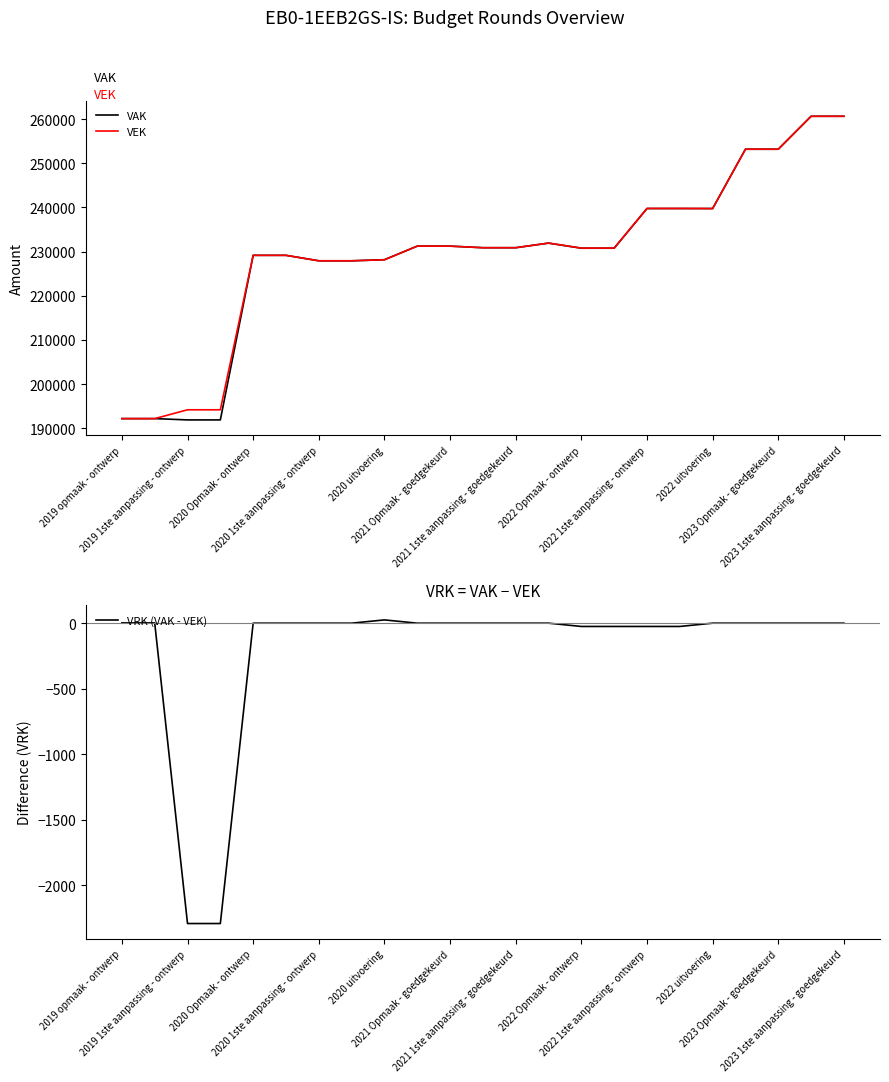

True or false: VEK has a value of 342547 at 2020 uitvoering.

False